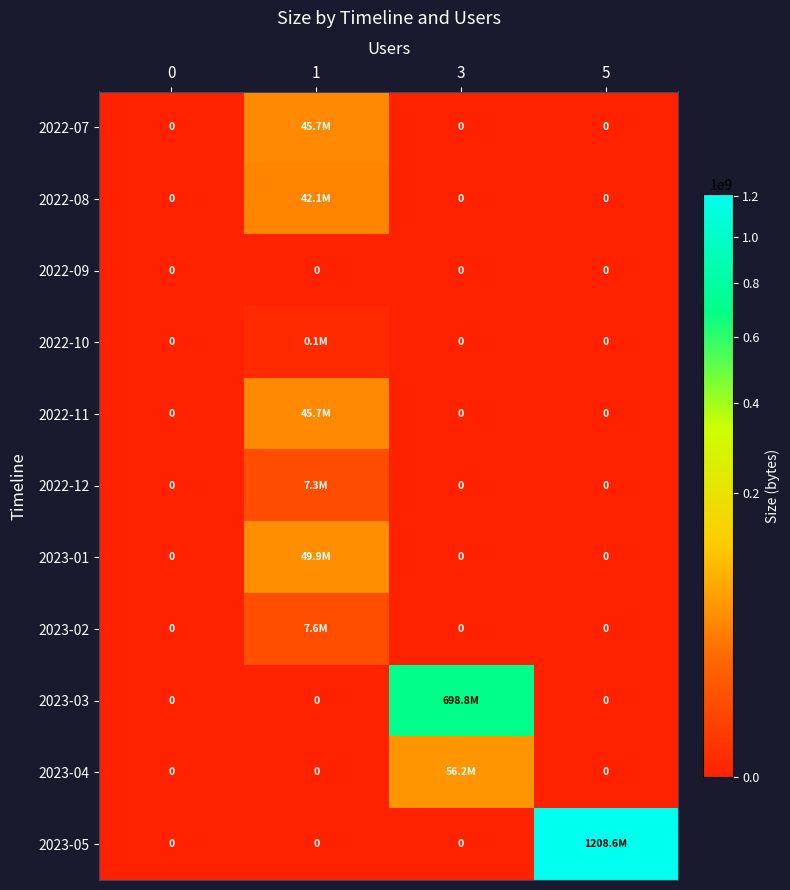

How many series are shown in this chart?

11